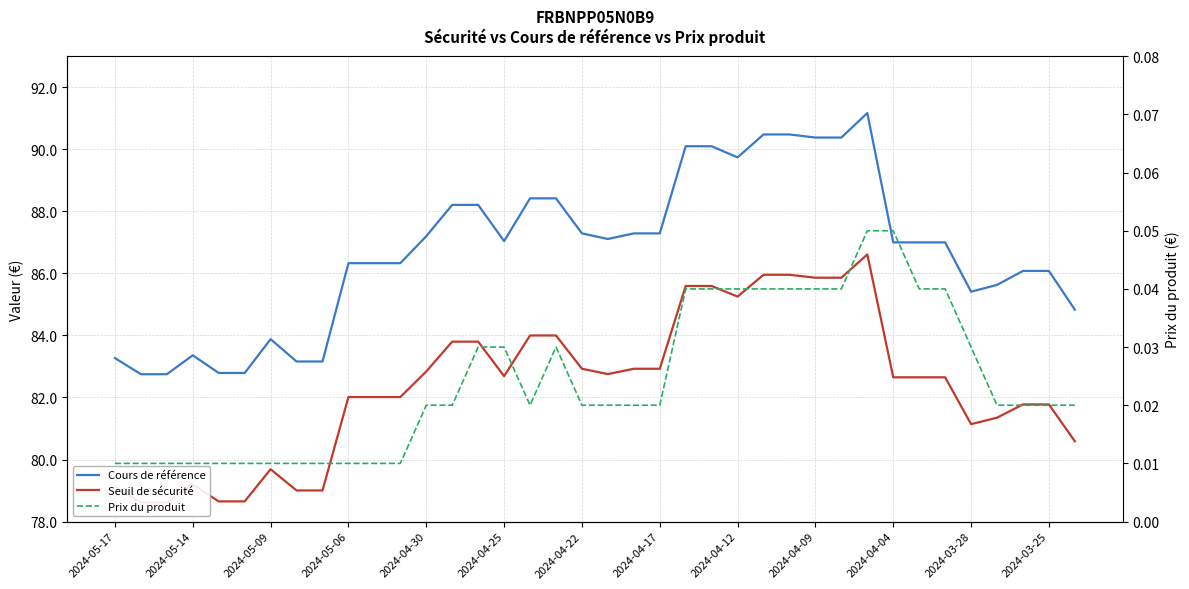

Which series has the largest range (max minus min)?

Cours de référence